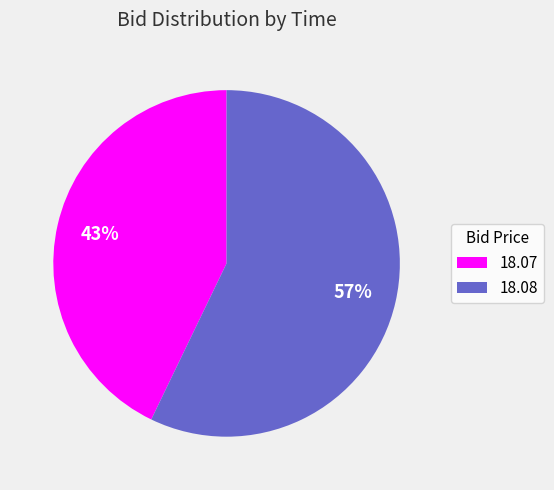

True or false: 18.08 accounts for 57% of the total.

True